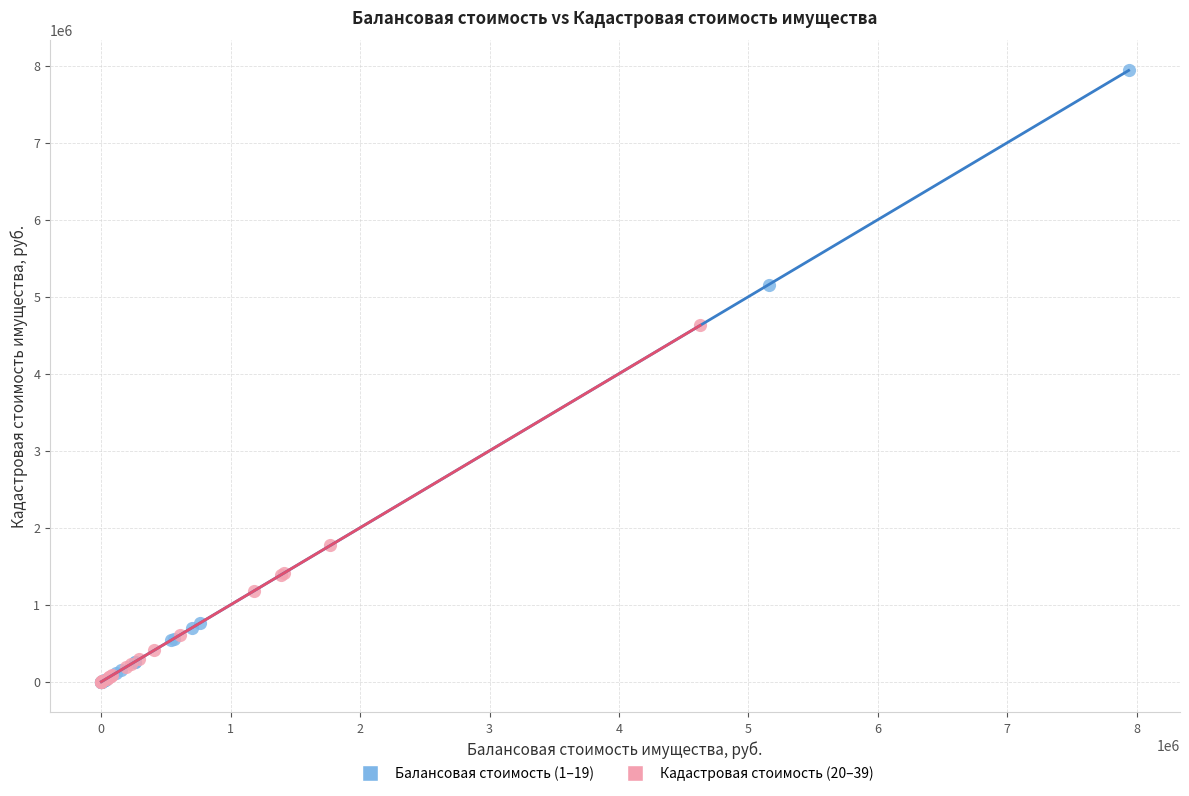

Which series has the largest Y range (max minus min)?

Балансовая стоимость (1–19)